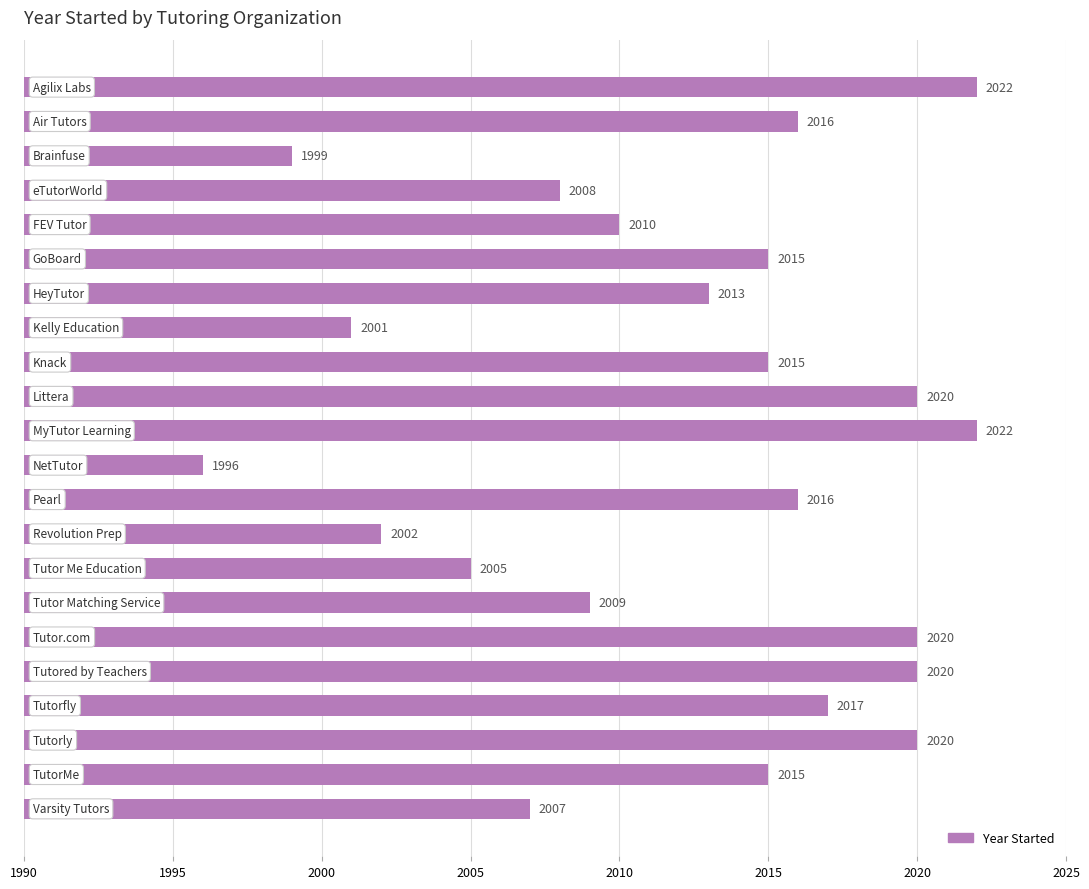

Reading top to bottom, transcribe all the data shown in this chart.

2022	2016	1999	2008	2010	2015	2013	2001	2015	2020	2022	1996	2016	2002	2005	2009	2020	2020	2017	2020	2015	2007